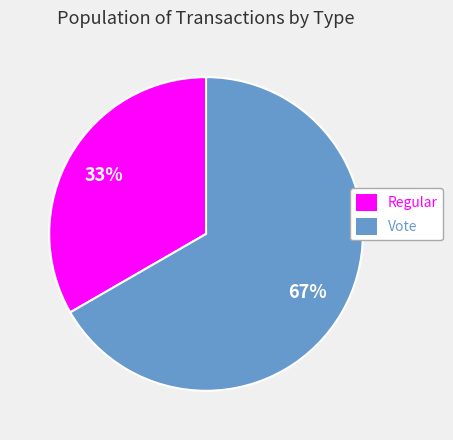

How many segments does this pie chart have?

2